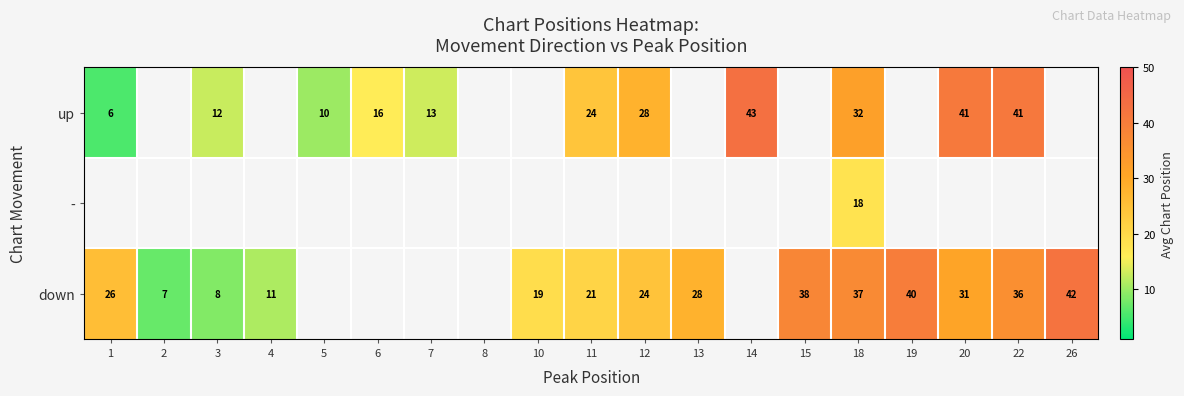

The - series shows 4.4 at 18. True or false?

False